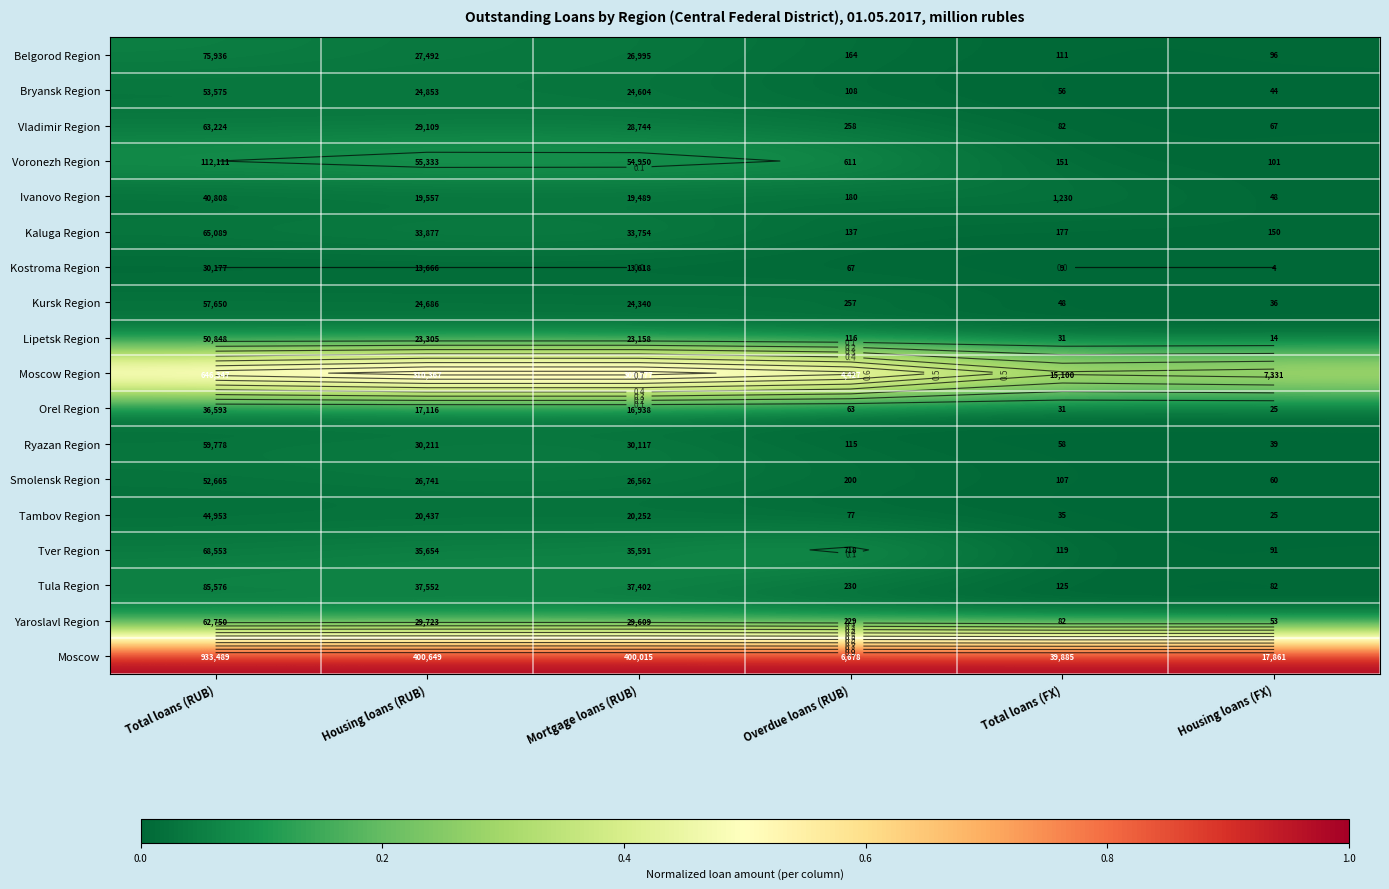

What is the greatest value displayed?

1.0